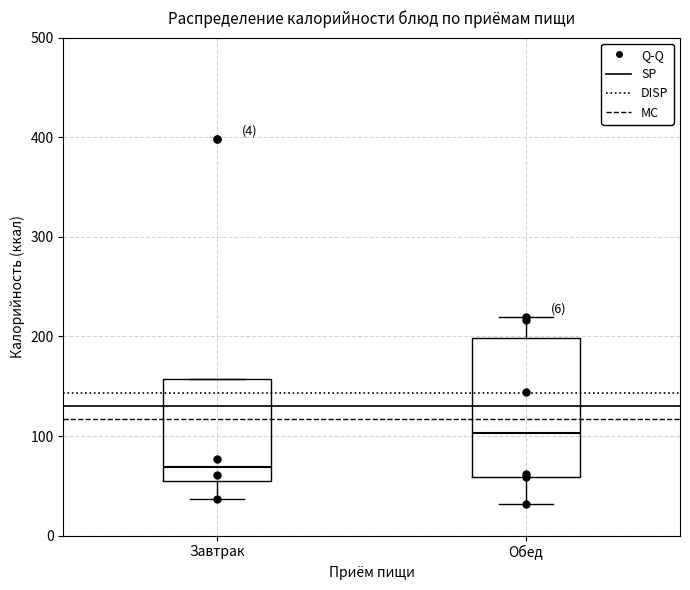

Where does the lower whisker of the box for Обед end on the y-axis? The values are not printed on the chart, so give them approximately, as read against the axis.

30